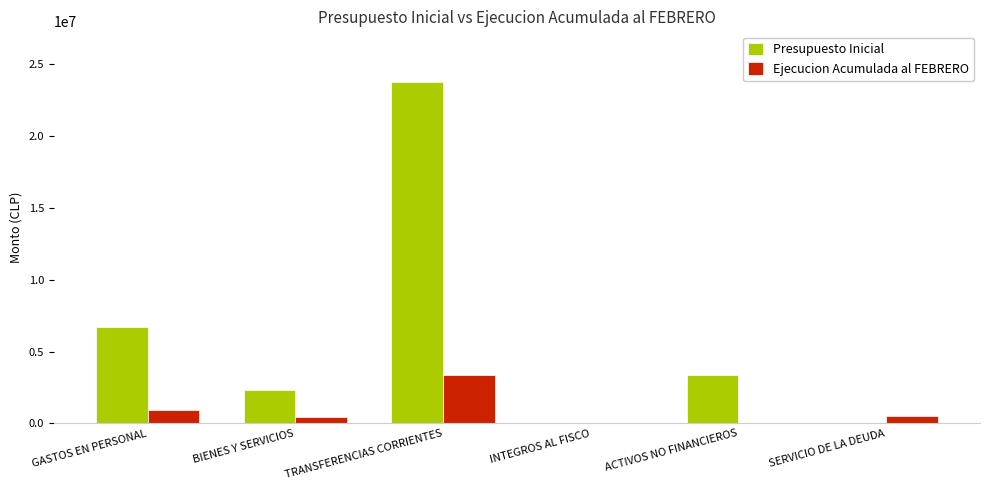

The value of Presupuesto Inicial at BIENES Y SERVICIOS is 2290613. True or false?

True